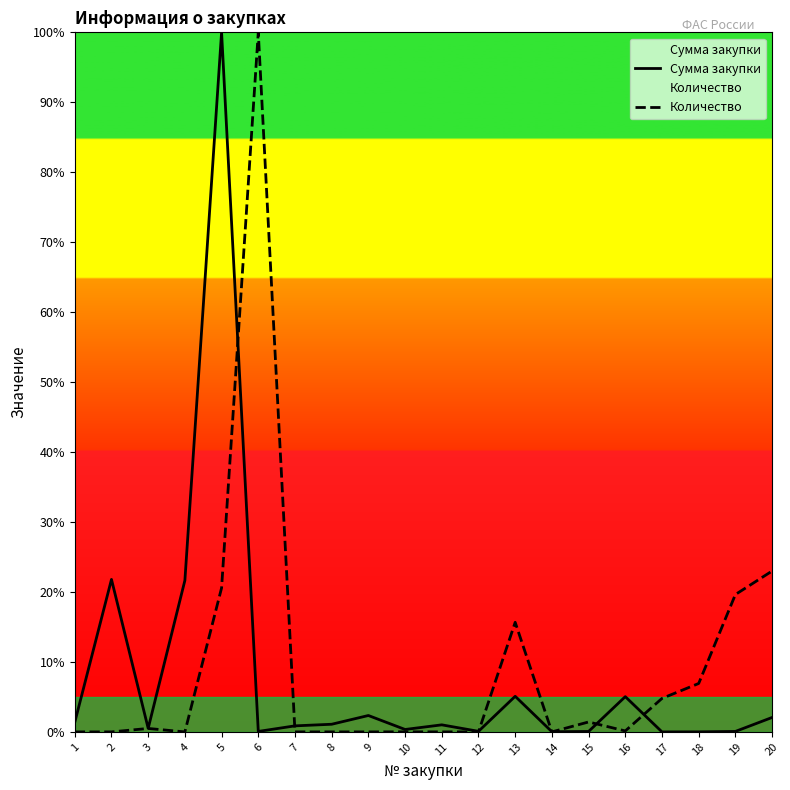

Rank the series by their maximum value, from lowest to highest.

Количество, Сумма закупки